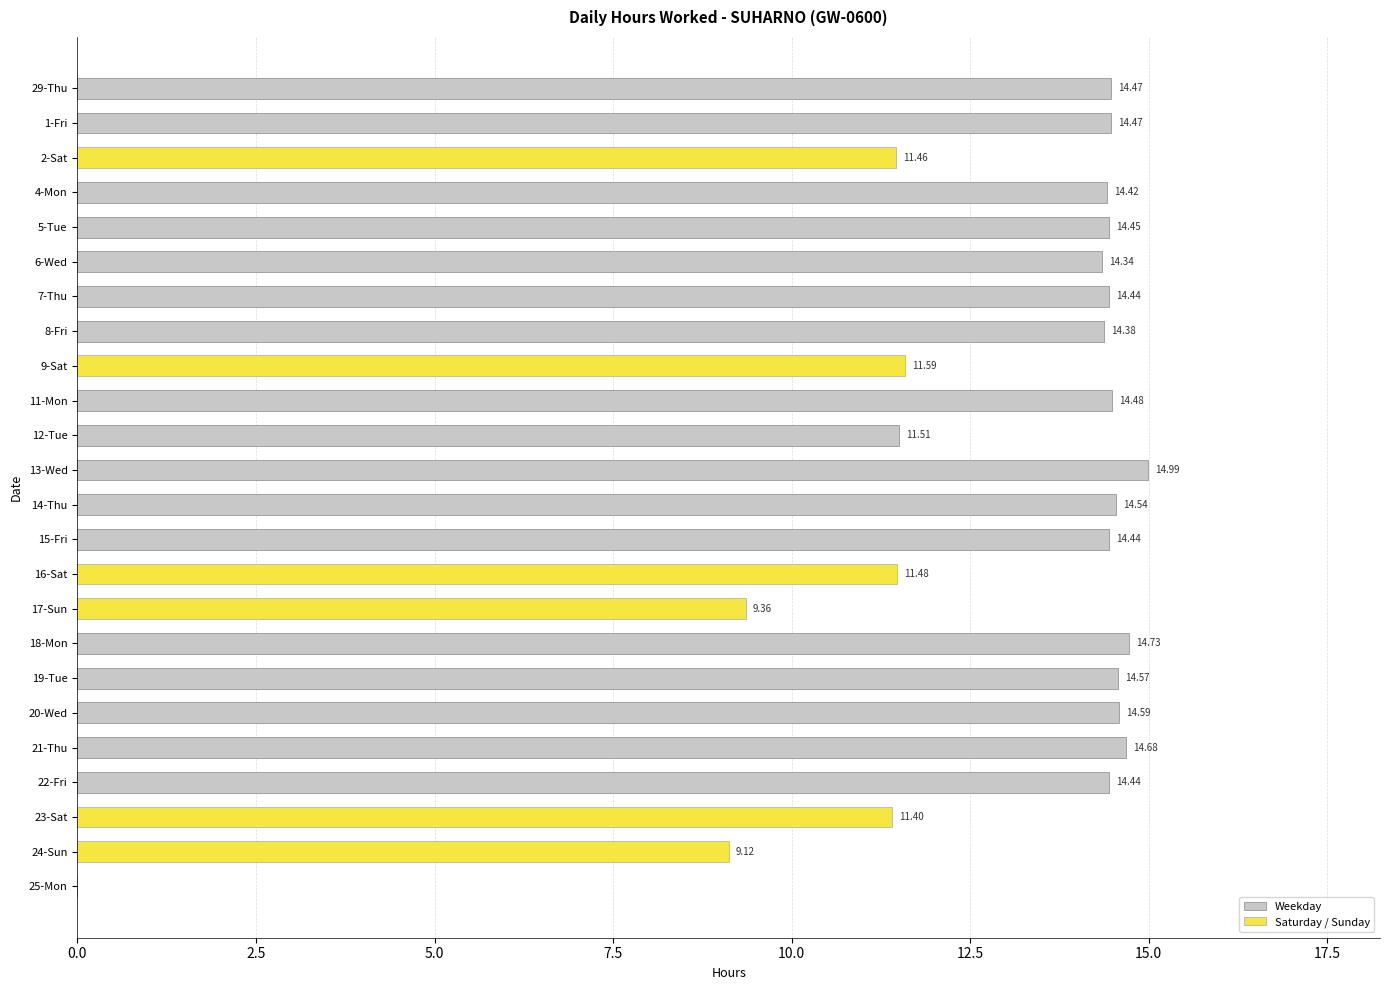

Is it true that the value at 19-Tue is 14.6?

True